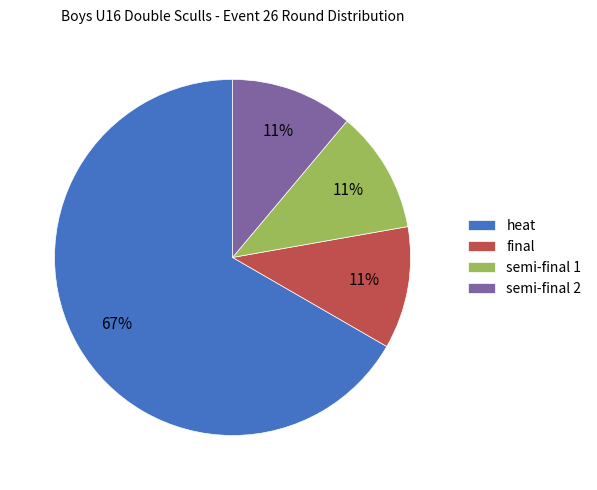

What percentage is the semi-final 2 slice, to the nearest percent?

11%